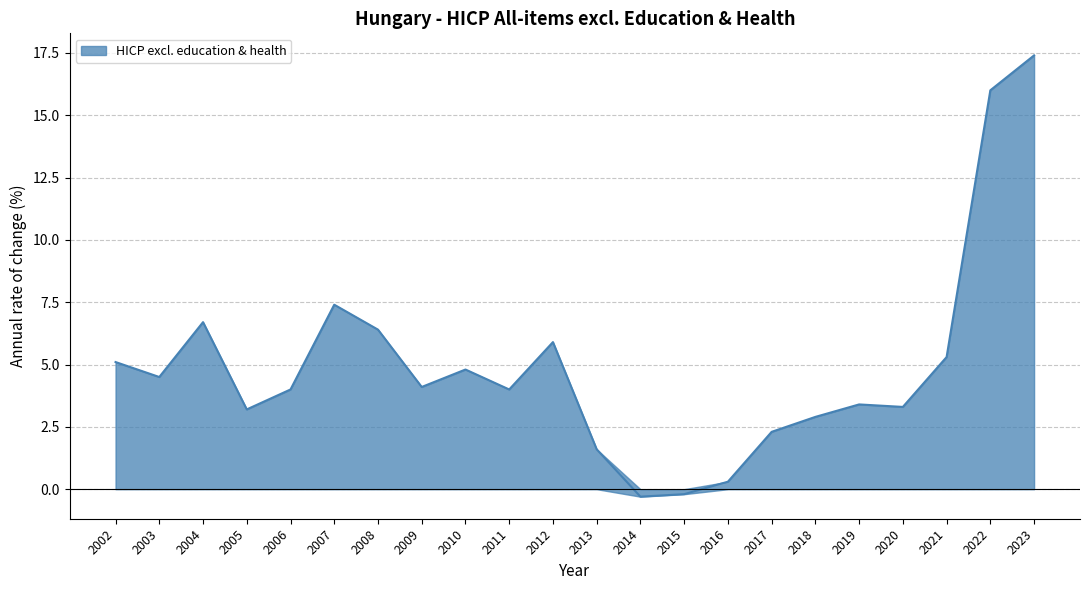

Count the number of data series in this chart.

1